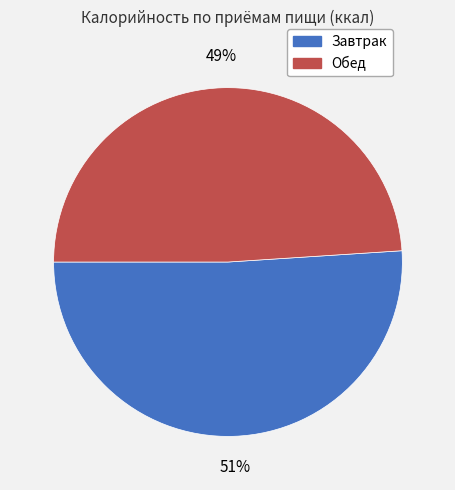

To the nearest percent, what portion does Завтрак represent?

51%